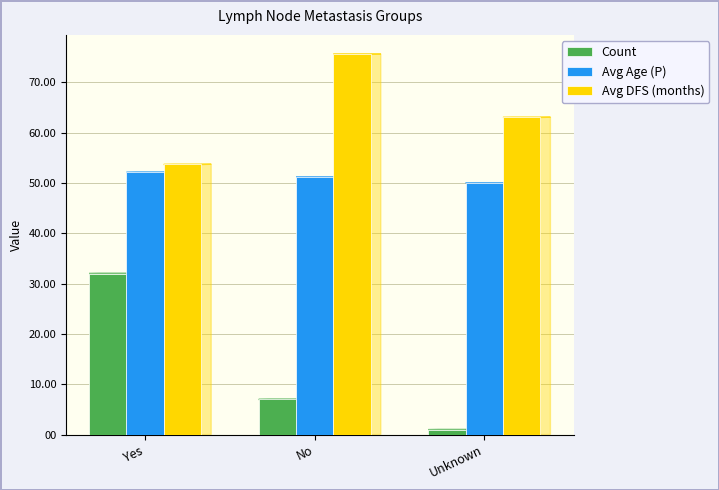

What are all the series names shown in the legend?

Count, Avg Age (P), Avg DFS (months)